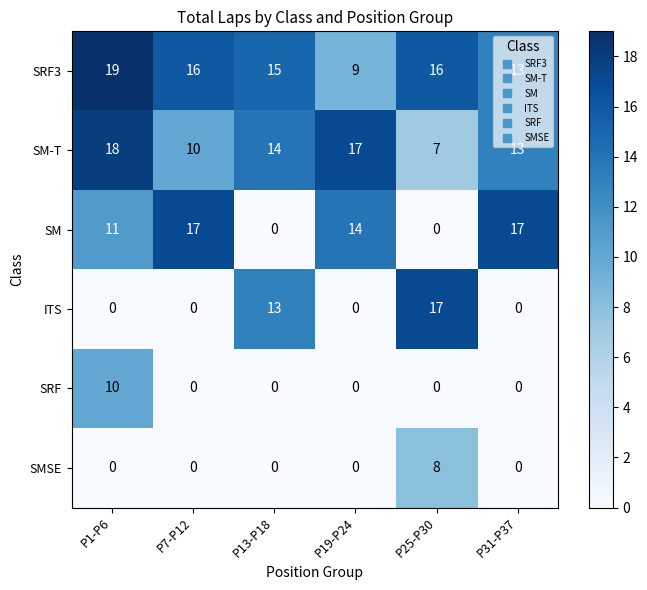

Which label corresponds to the largest value in the chart?

P1-P6